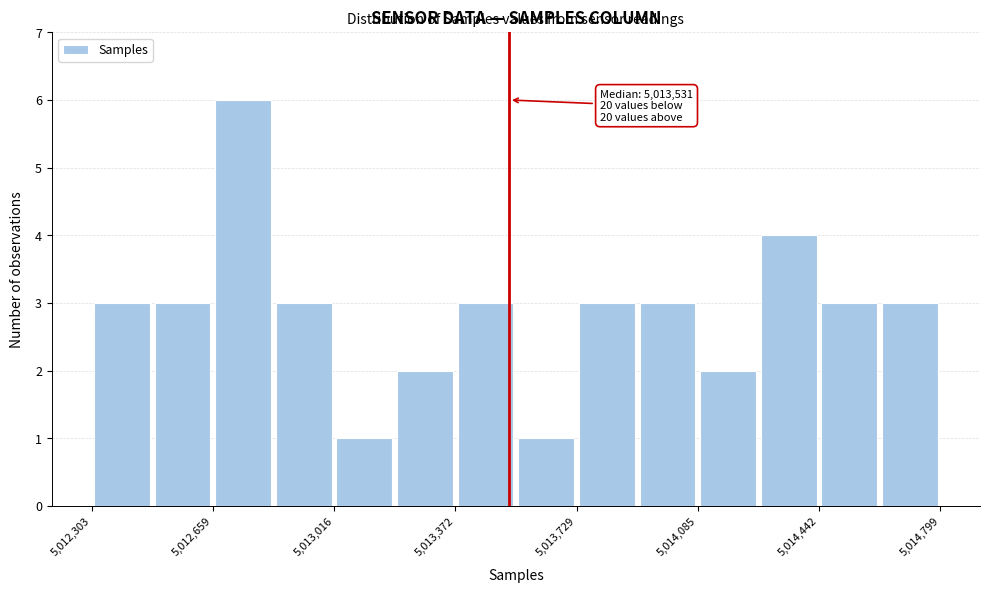

Read against the x-axis, roughly where is the centre of the tallest bar?

5012750